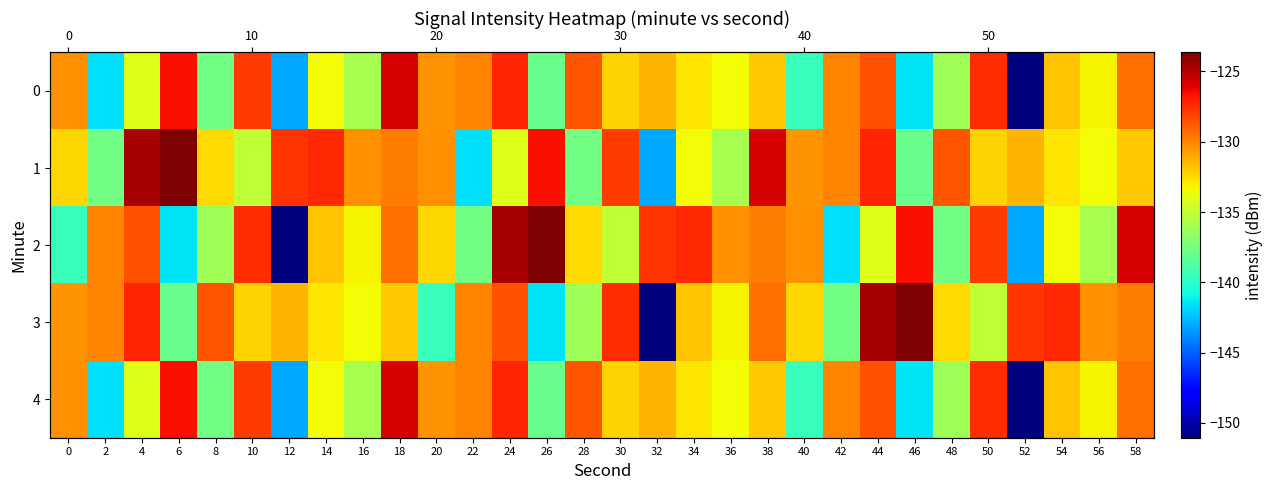

How many values in the 2 series exceed -131?

14